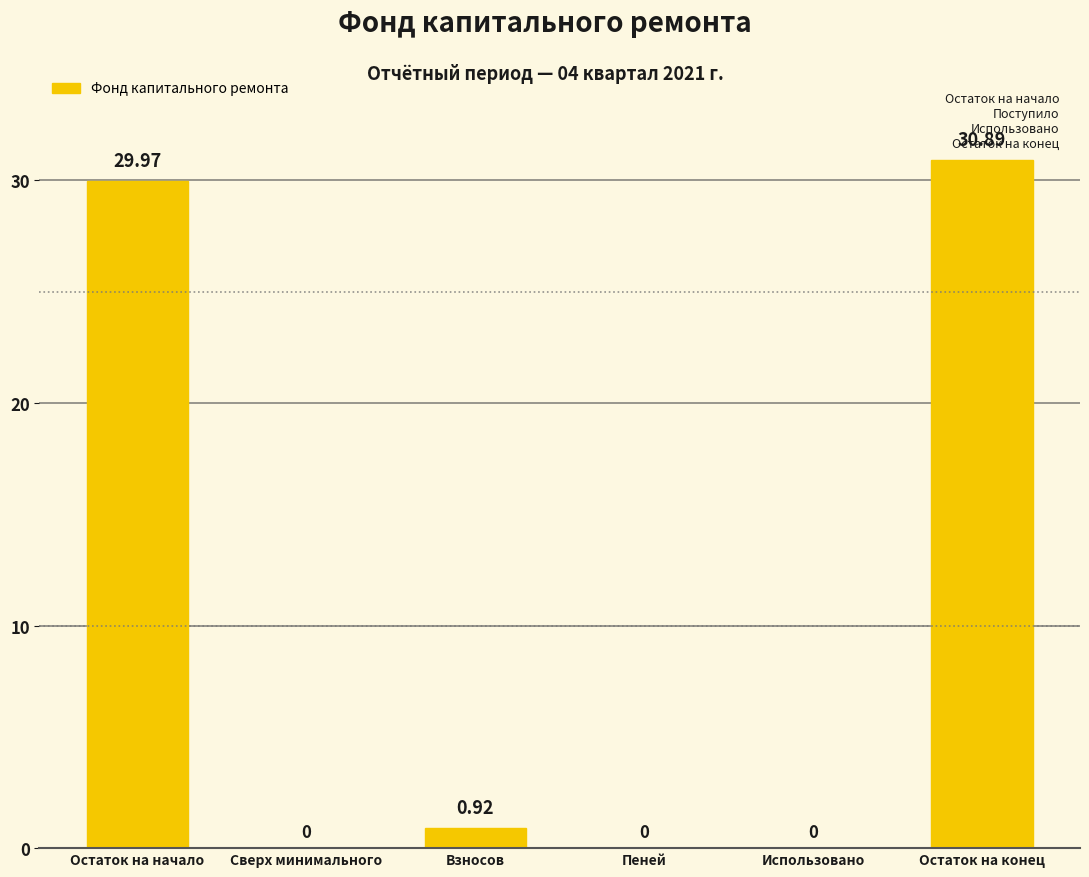

How many data points does each series have?

6